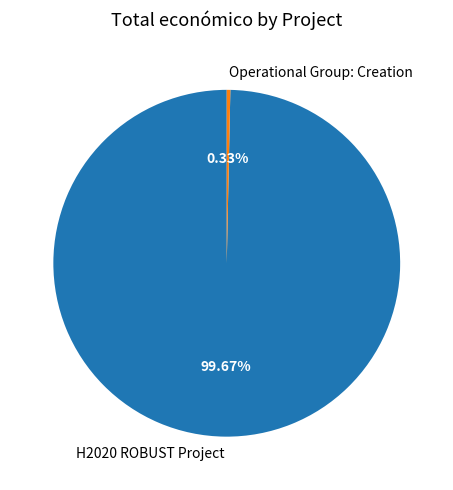

Which slice is the smallest?

Operational Group: Creation